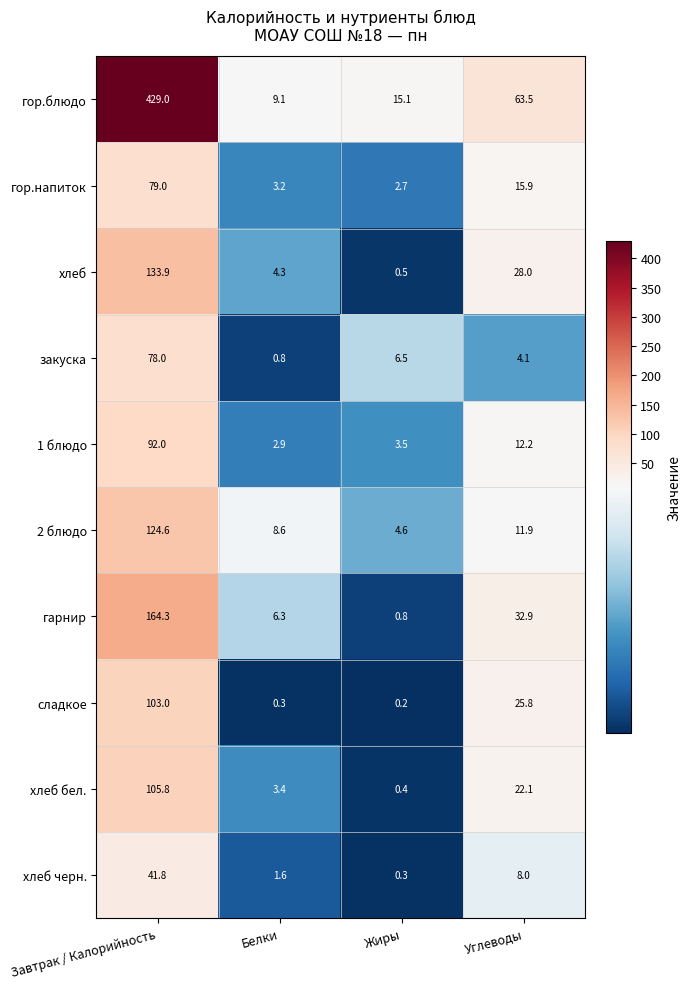

What is the lowest value of the гор.блюдо series?

9.1